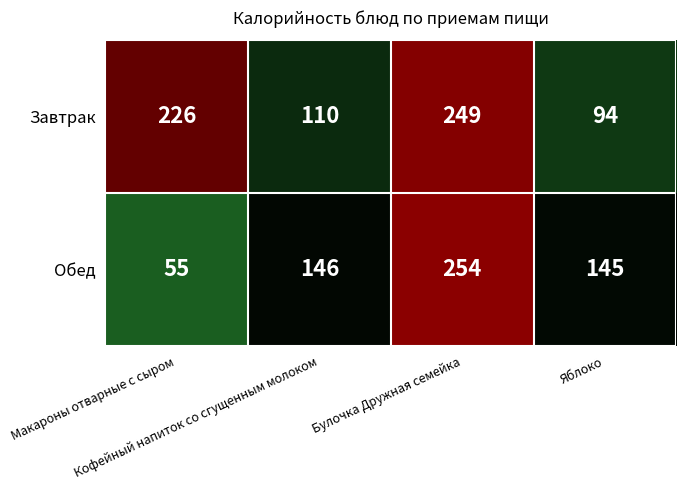

Count the number of data series in this chart.

2